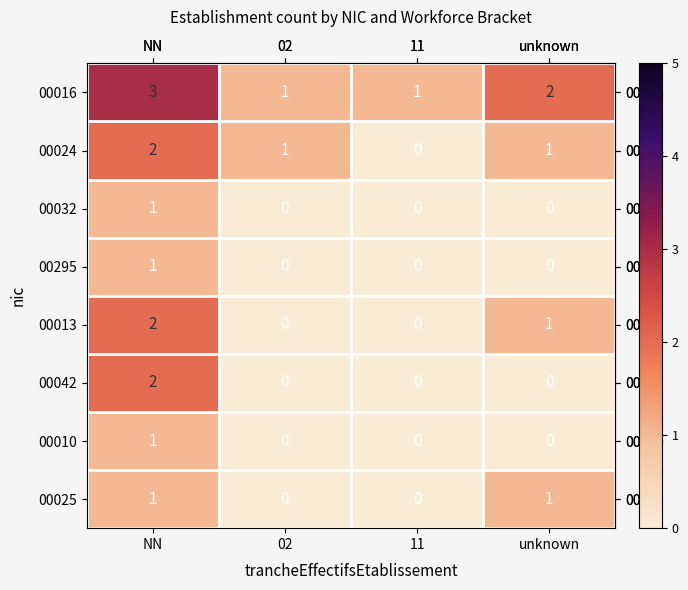

The 00025 series shows 0 at 11. True or false?

True